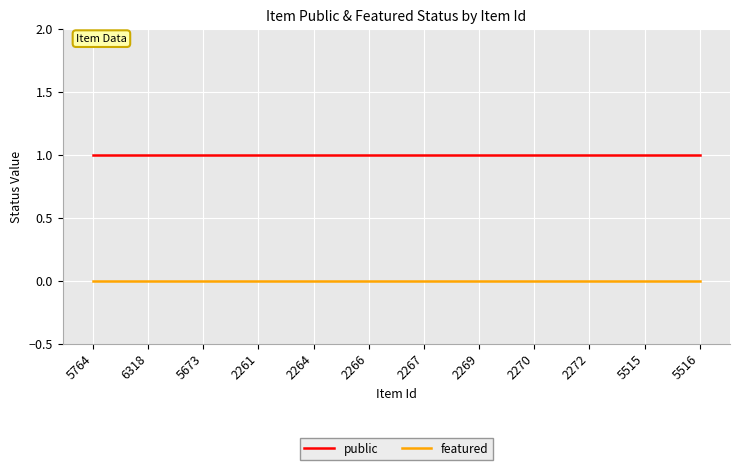

What is the approximate value of public at 6318?

1